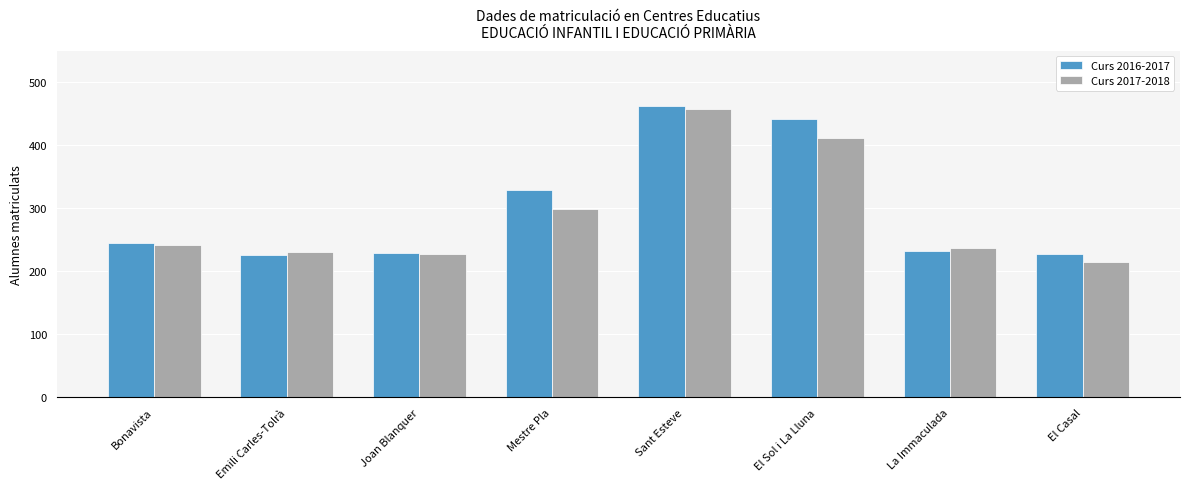

At which label is Curs 2017-2018 closest to 336?

Mestre Pla